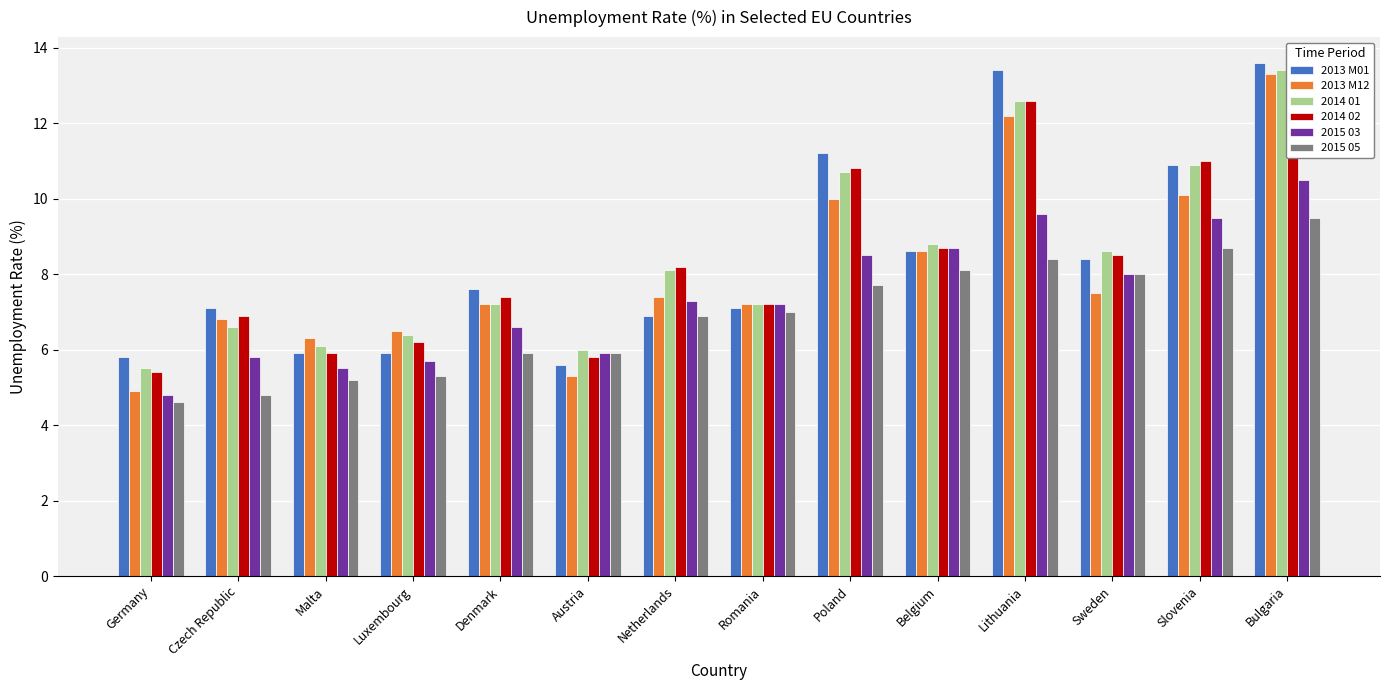

What is the label of the 13th bar from the right?

Czech Republic